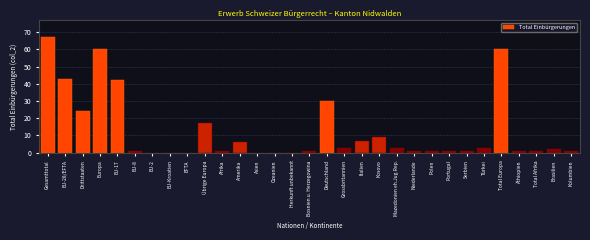

What value does the data have at Deutschland, to the nearest 5?

30